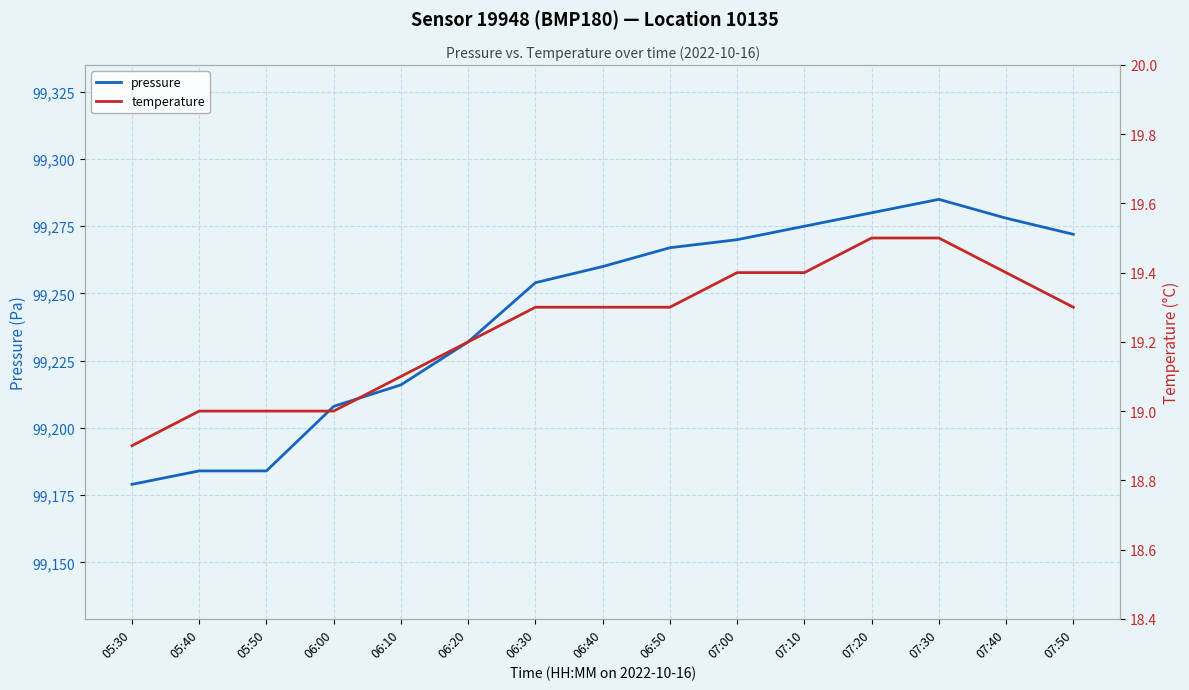

Where does the pressure series first go above 99260?

06:50